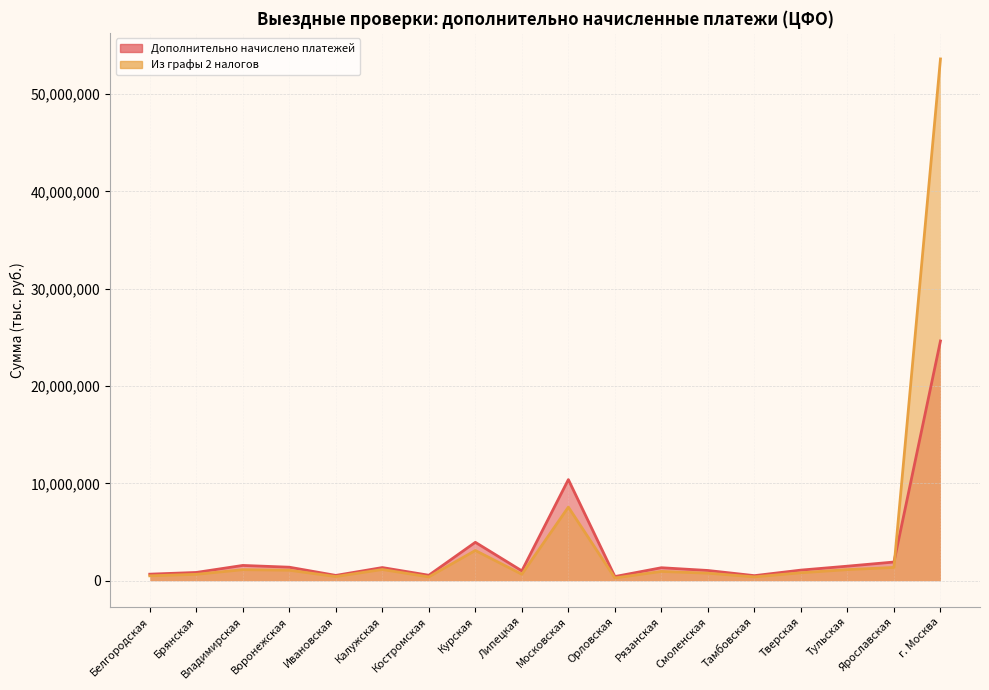

What is the difference between the highest and lowest values at Белгородская?

170285